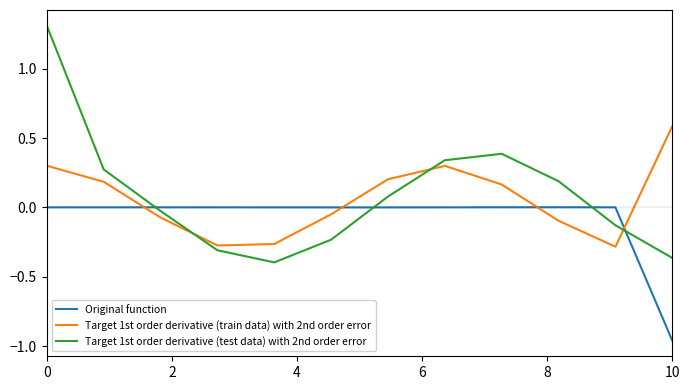

Which series has the widest spread of values?

Target 1st order derivative (test data) with 2nd order error